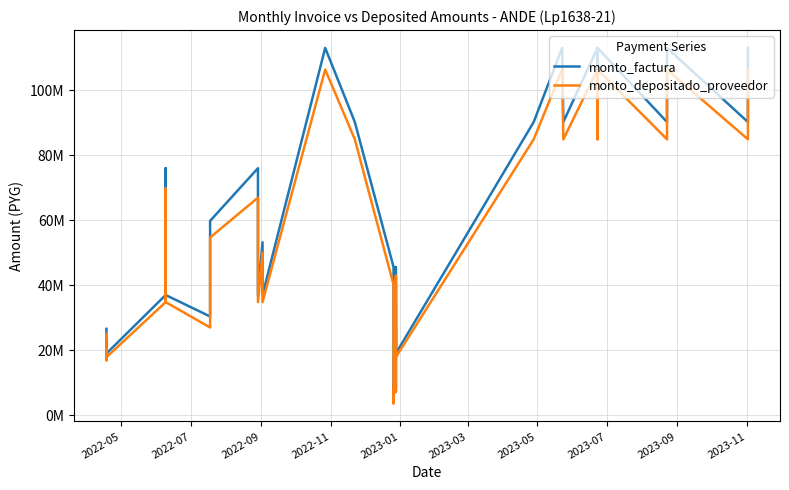

What is the difference between the maximum and minimum values in the monto_factura series?

109200000